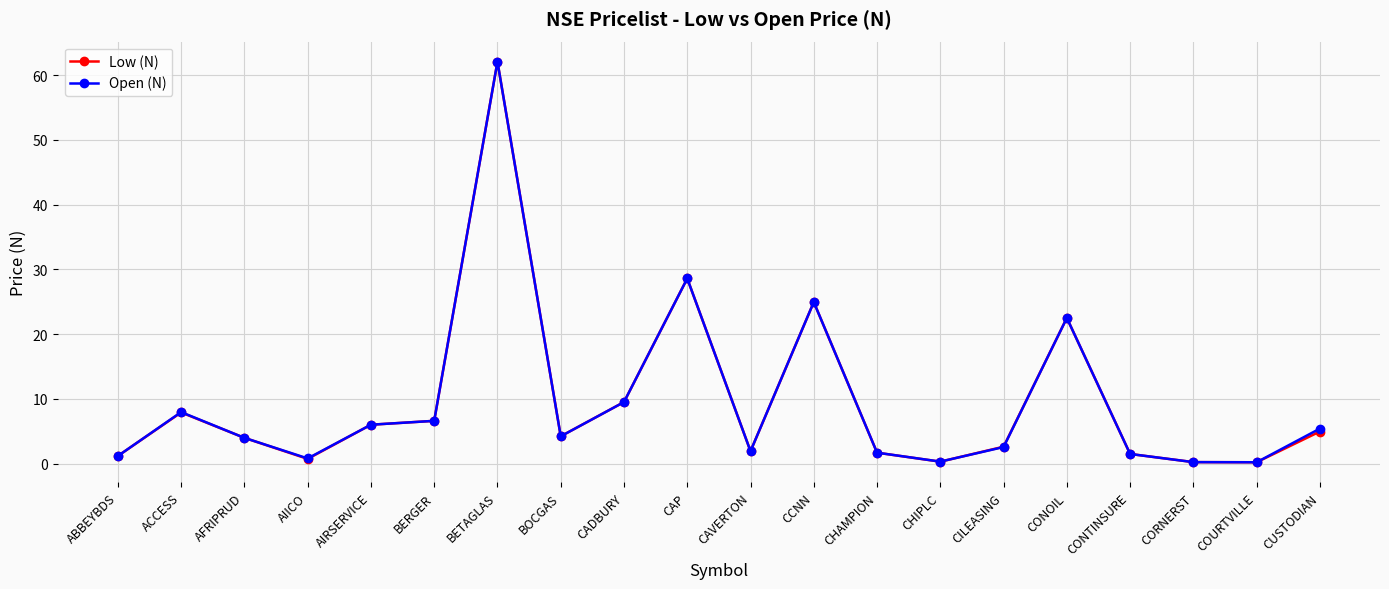

What is the total value across all series at AFRIPRUD?

7.9